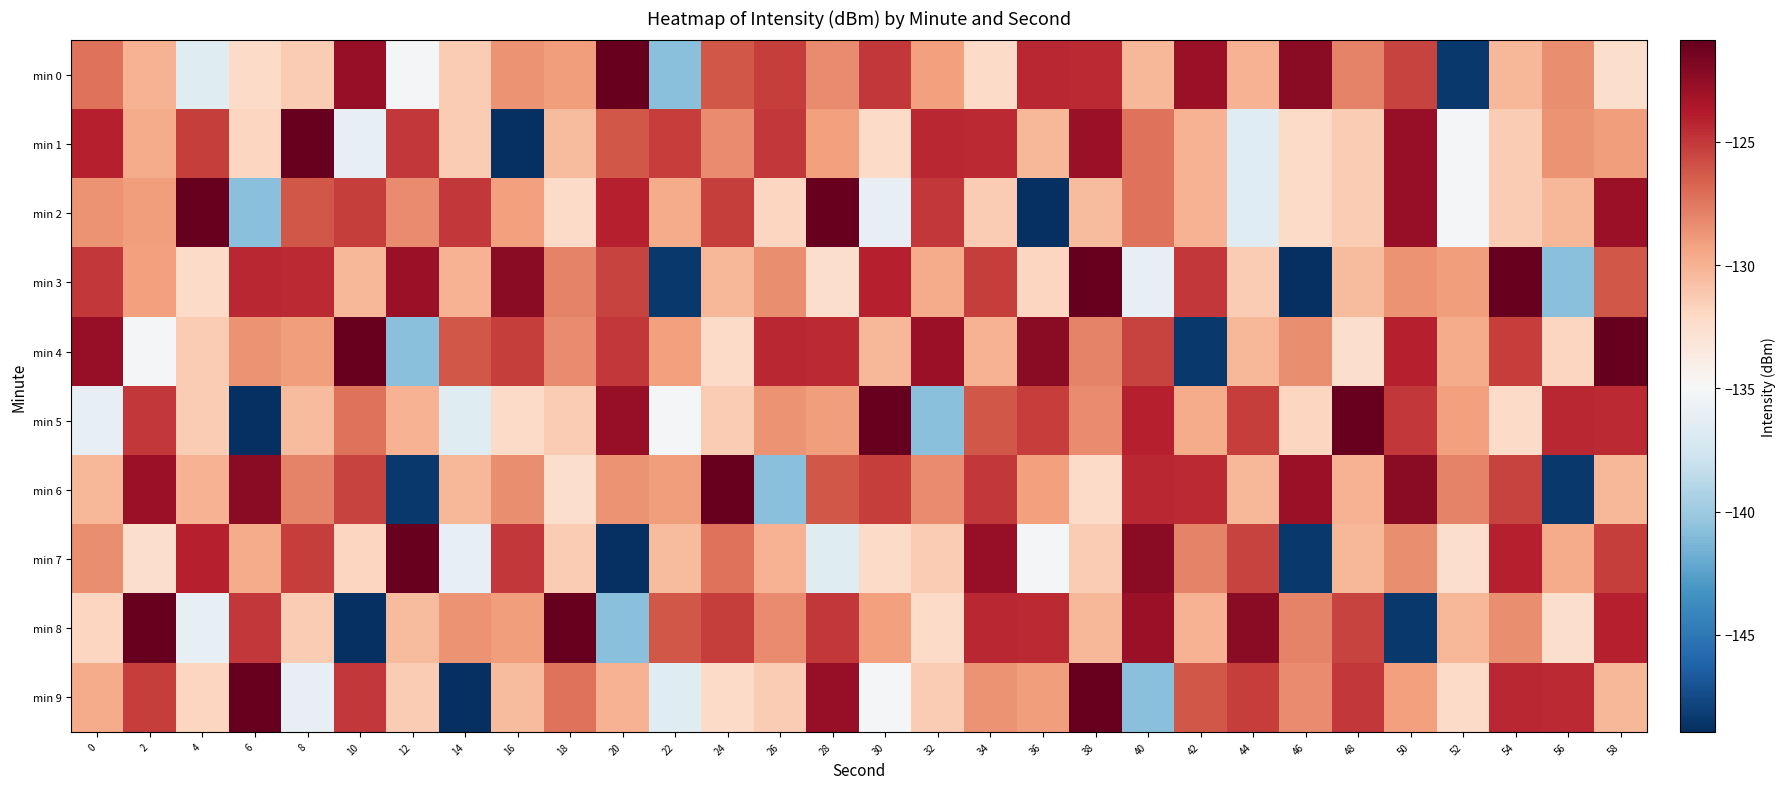

Rank the series by their maximum value, from lowest to highest.

min 1, min 7, min 0, min 2, min 3, min 4, min 5, min 6, min 8, min 9